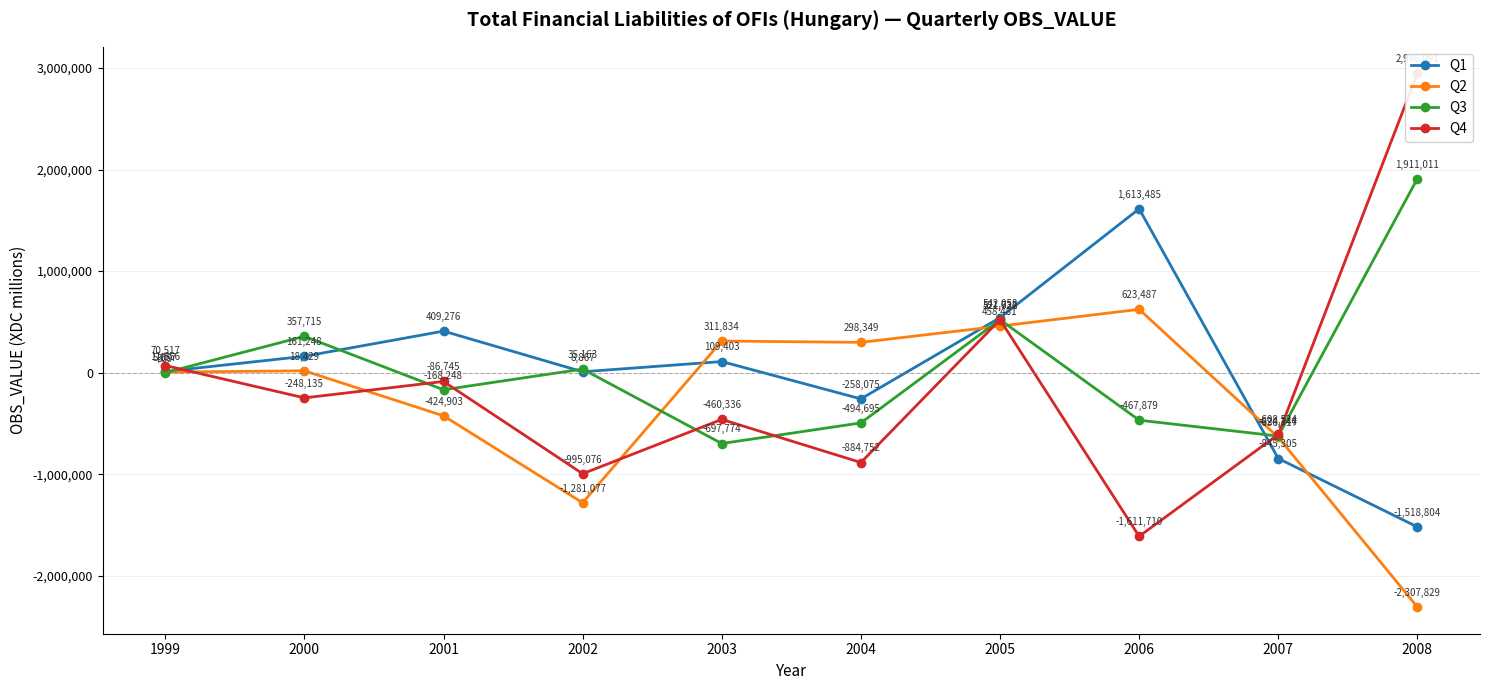

Which series changed the most between 1999 and 2000?

Q3